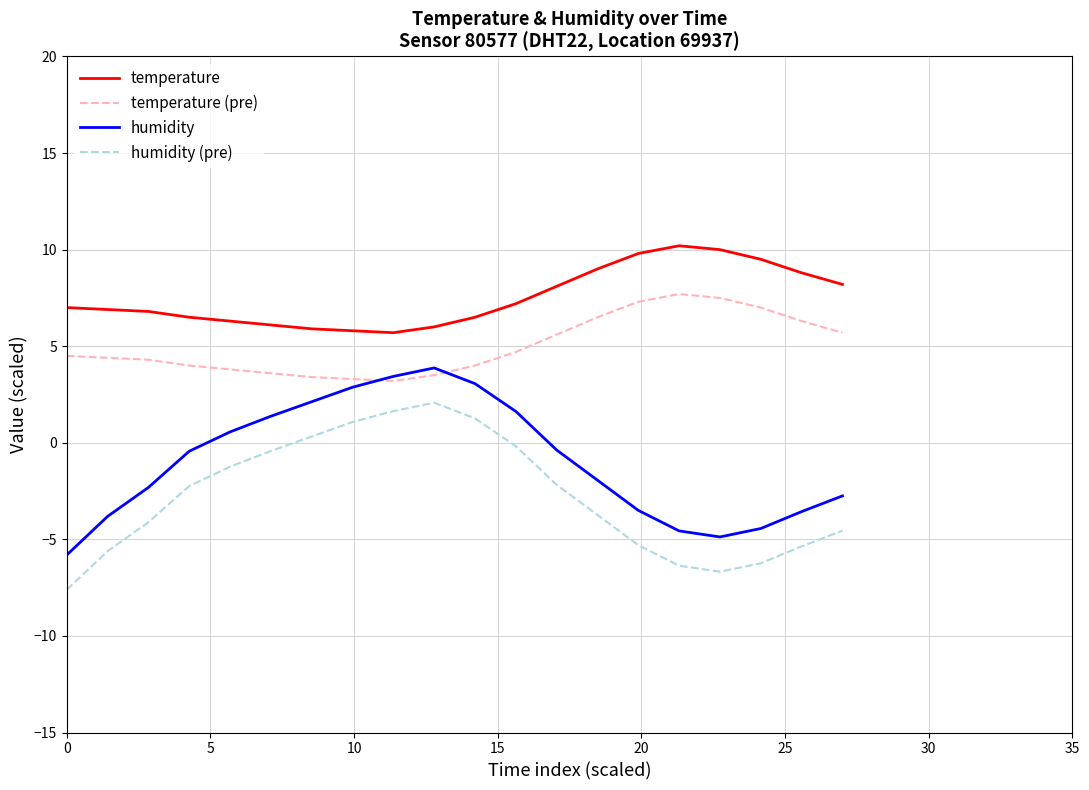

What are all the series names shown in the legend?

temperature, temperature (pre), humidity, humidity (pre)